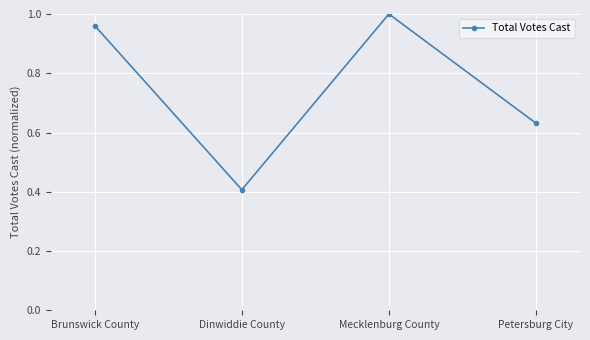

Which category has the lowest value across all series?

Dinwiddie County